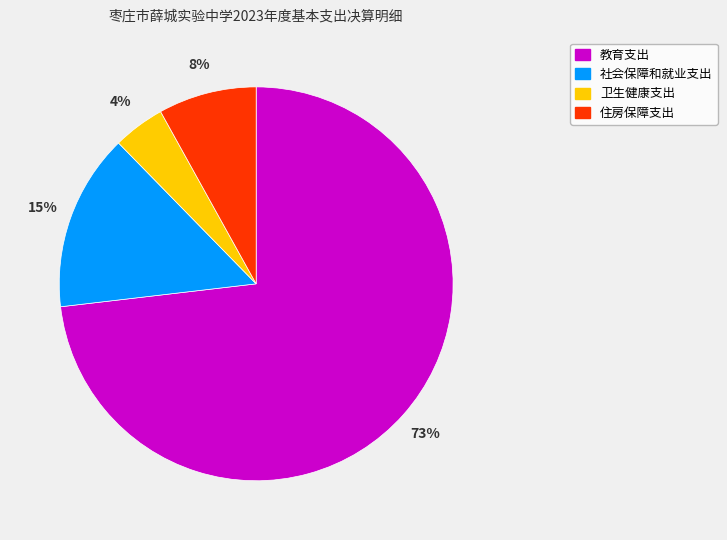

Combined, do 教育支出 and 住房保障支出 account for over 50%?

Yes